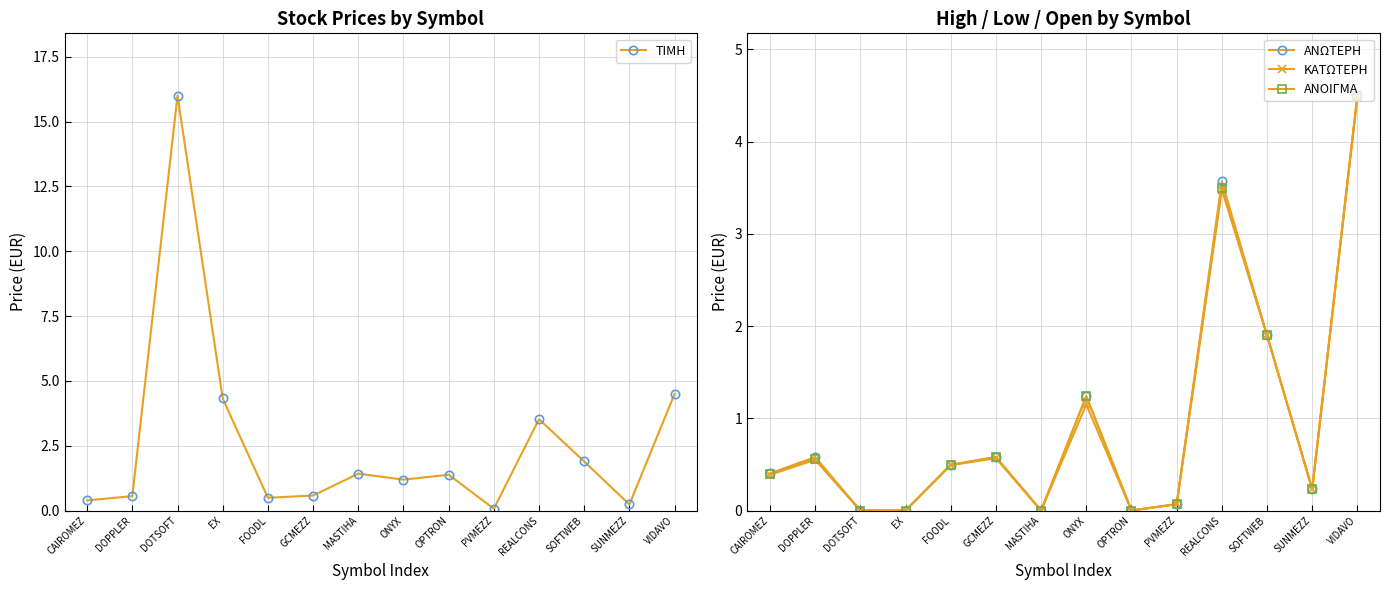

Which series has the largest range (max minus min)?

ΤΙΜΗ